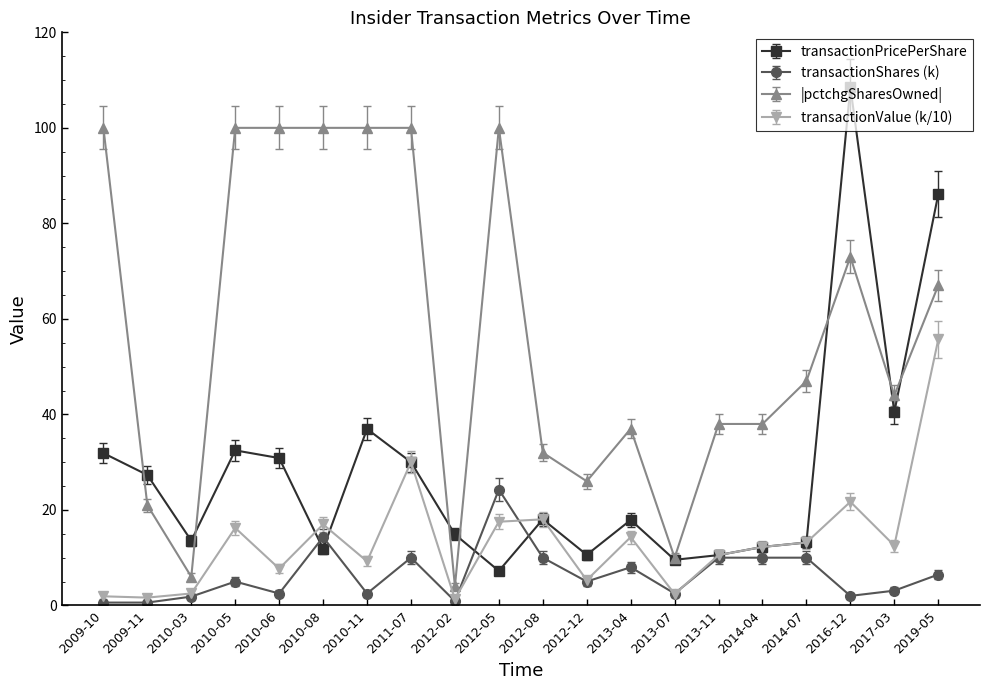

Does the chart have visible grid lines?

No